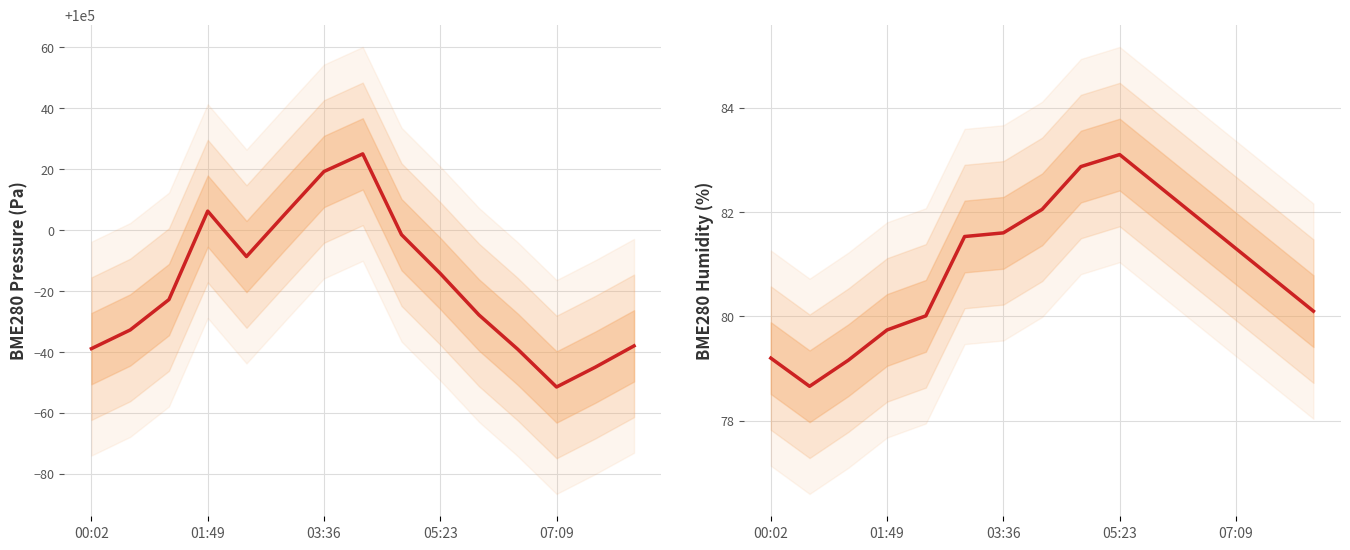

What are all the series names shown in the legend?

BME280_pressure, BME280_humidity